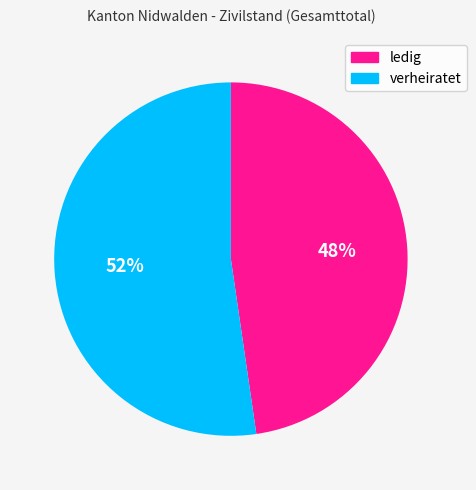

Which slice represents more than half of the pie?

verheiratet